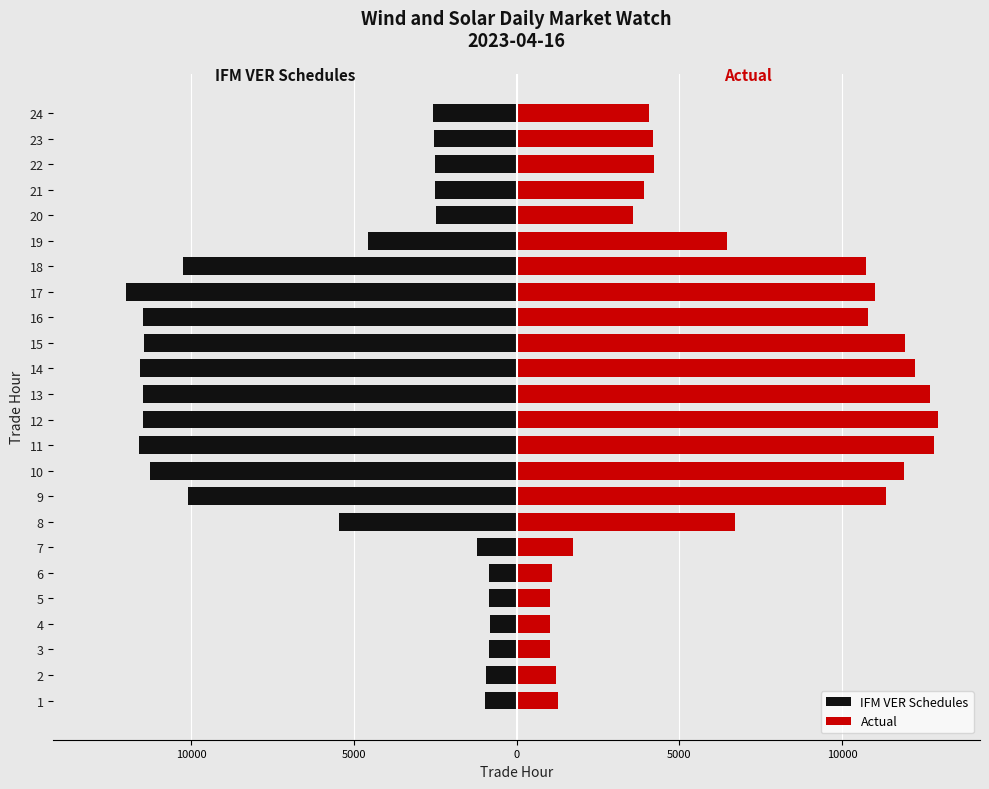

The IFM VER Schedules series shows -845.4 at 3. True or false?

True